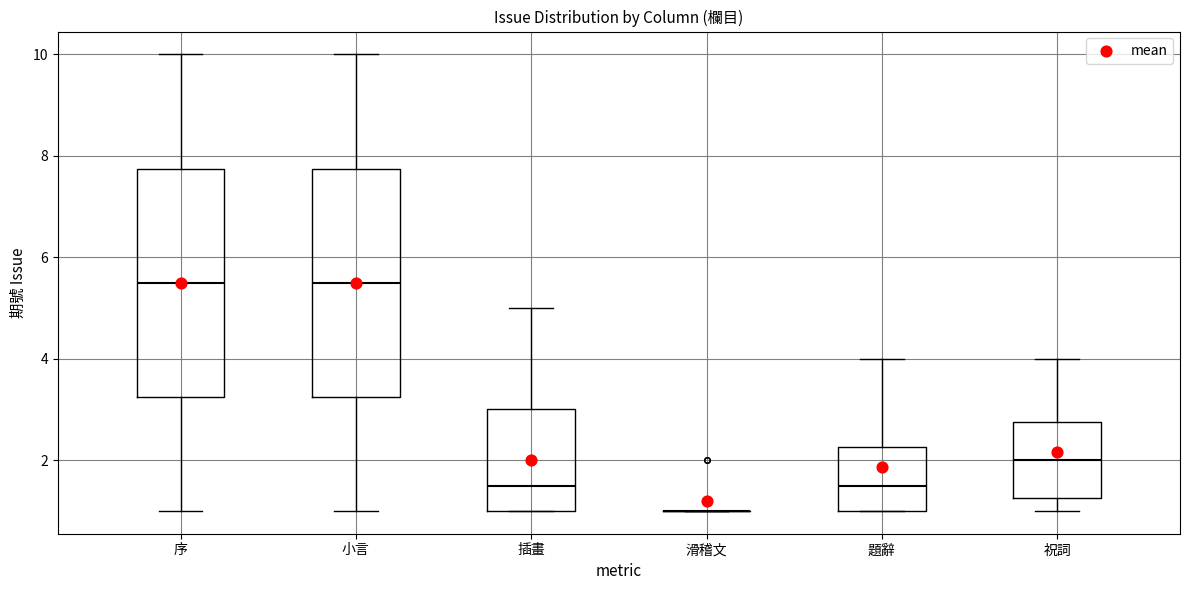

Where is the upper edge of the box for 插畫 on the y-axis? The values are not printed on the chart, so give them approximately, as read against the axis.

3.0